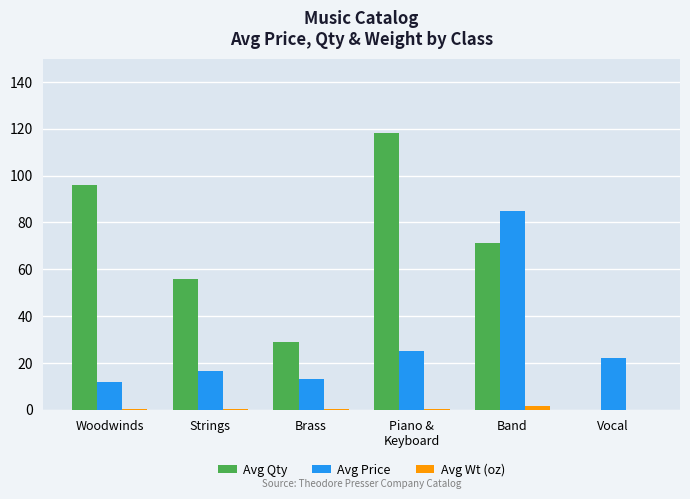

At which category is the sum across all series the highest?

Band